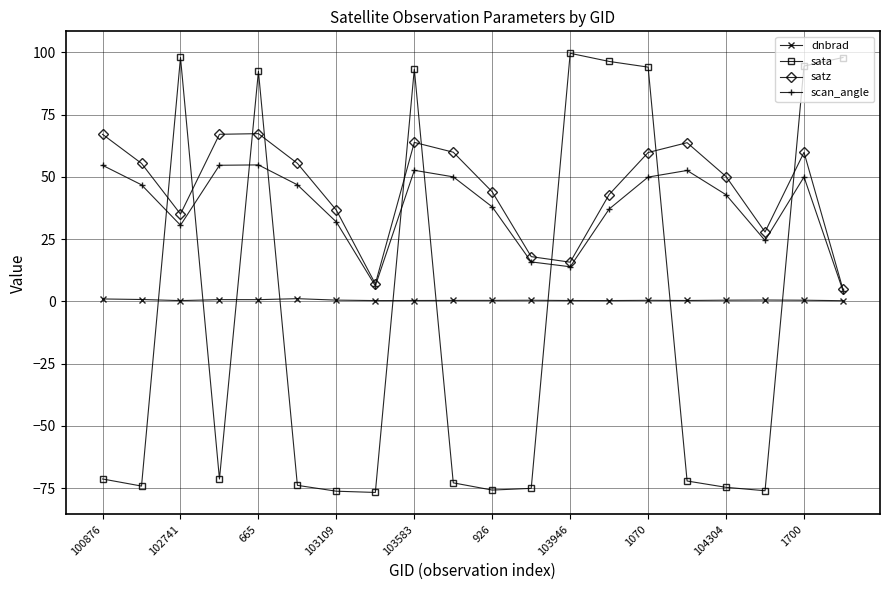

At how many categories does at least one series exceed 80?

8